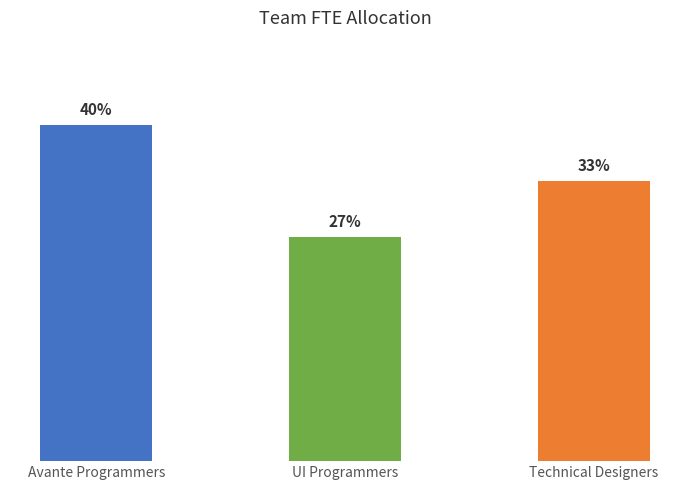

Rank the categories by value from highest to lowest.

Avante Programmers, Technical Designers, UI Programmers